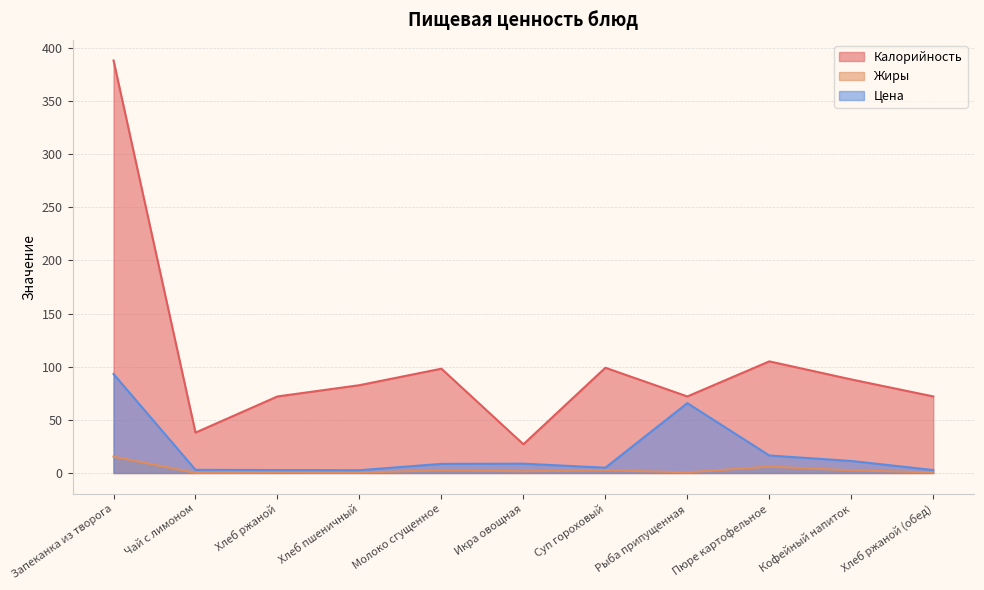

What is the average value of the Жиры series?

3.0